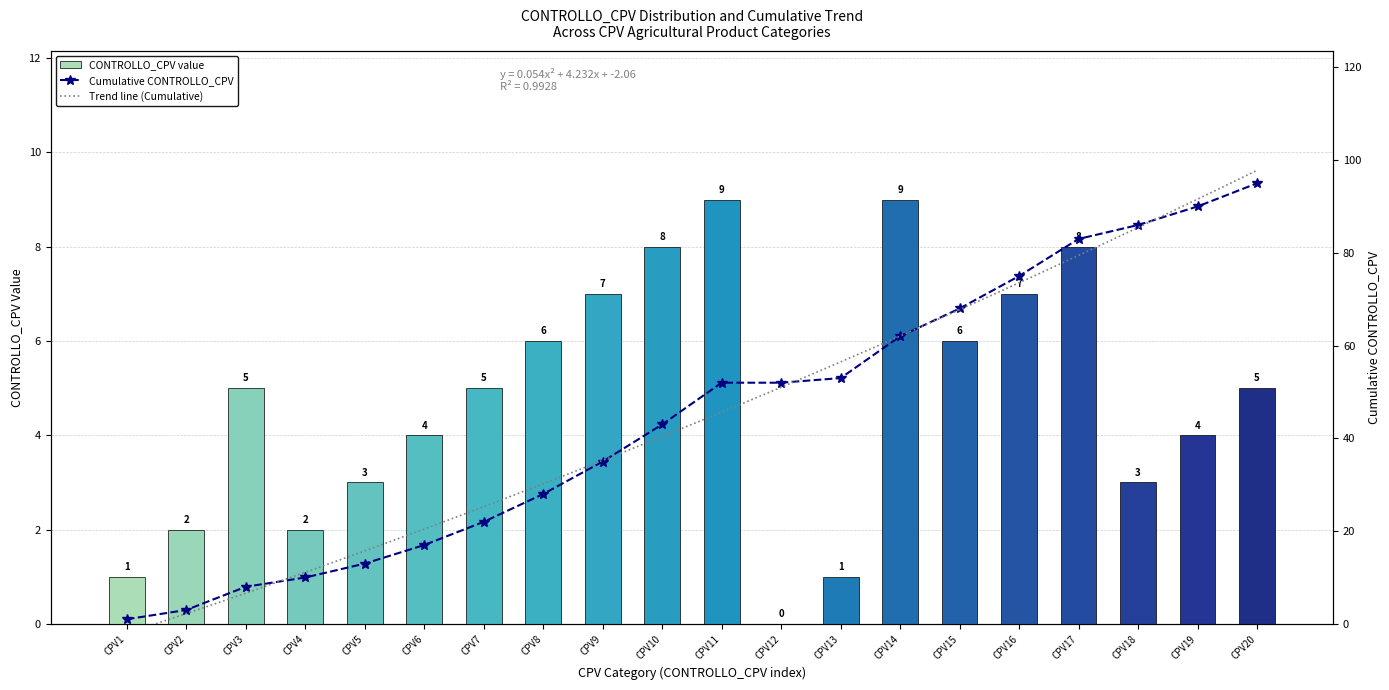

How many CONTROLLO_CPV value values are between 3 and 7?

11